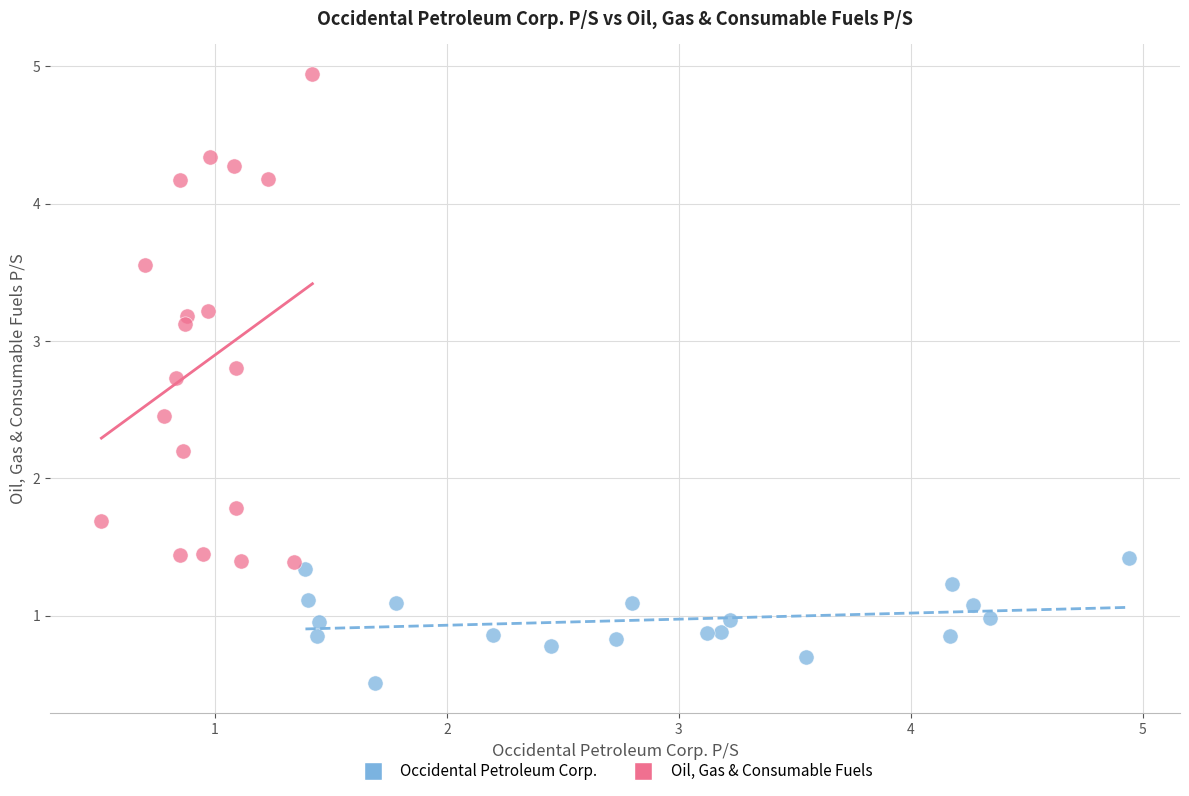

Which series reaches the minimum Y coordinate?

Occidental Petroleum Corp.